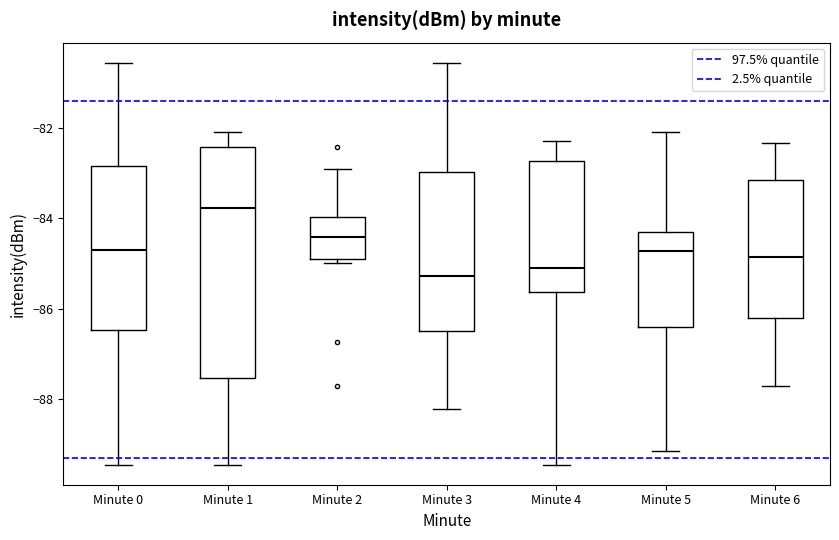

Reading left to right, read every box against the y-axis: the position of its median line, the range the box covers, and the ends of its whiskers. The values are not printed on the chart, so give them approximately, as read against the axis.

Minute 0: median -84.8, box -86.4 to -82.8, whiskers -89.4 to -80.6
Minute 1: median -83.8, box -87.6 to -82.4, whiskers -89.4 to -82.0
Minute 2: median -84.4, box -84.8 to -84.0, whiskers -85.0 to -82.8
Minute 3: median -85.2, box -86.4 to -83.0, whiskers -88.2 to -80.6
Minute 4: median -85.0, box -85.6 to -82.8, whiskers -89.4 to -82.2
Minute 5: median -84.8, box -86.4 to -84.2, whiskers -89.2 to -82.0
Minute 6: median -84.8, box -86.2 to -83.2, whiskers -87.8 to -82.4